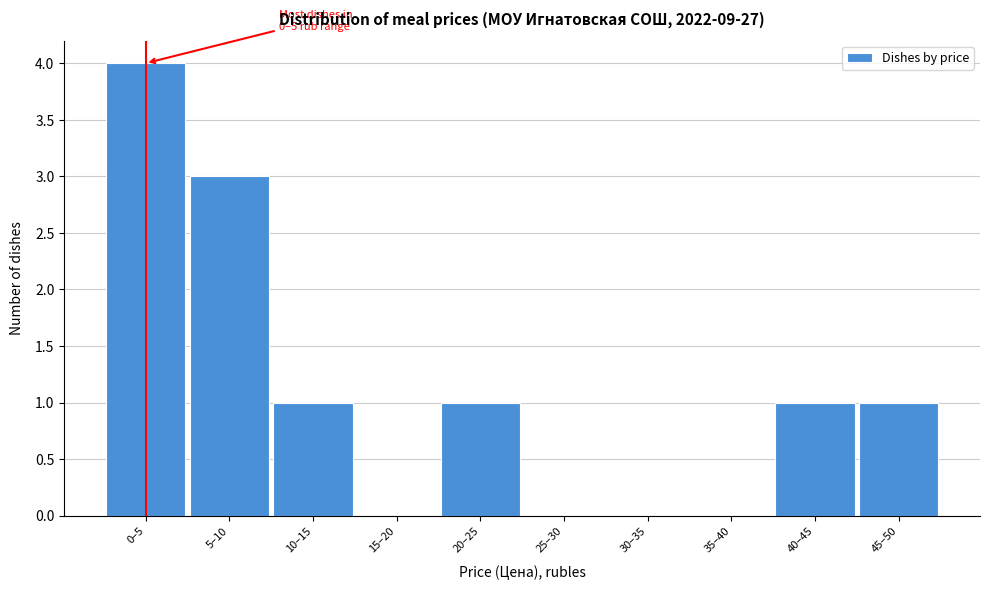

Reading right to left, extract all data points from this chart.

45–50=1	40–45=1	35–40=0	30–35=0	25–30=0	20–25=1	15–20=0	10–15=1	5–10=3	0–5=4